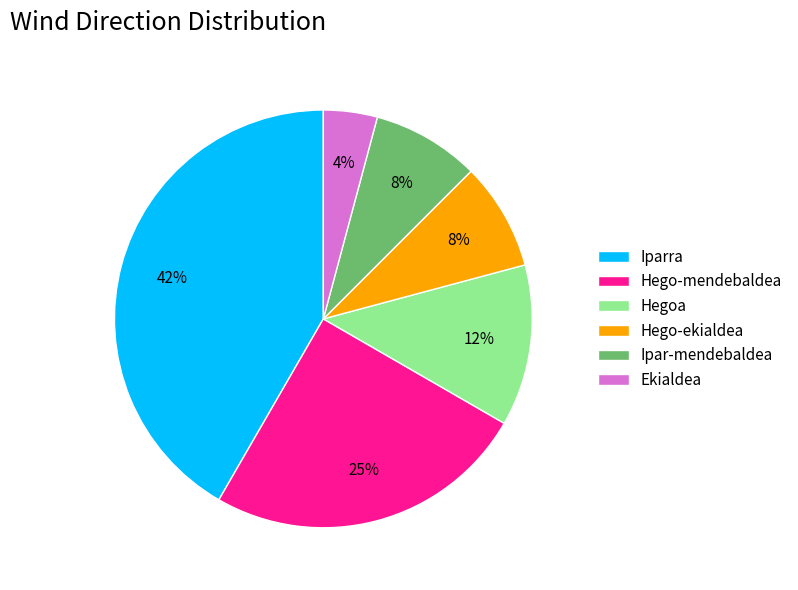

Which slice is the smallest?

Ekialdea